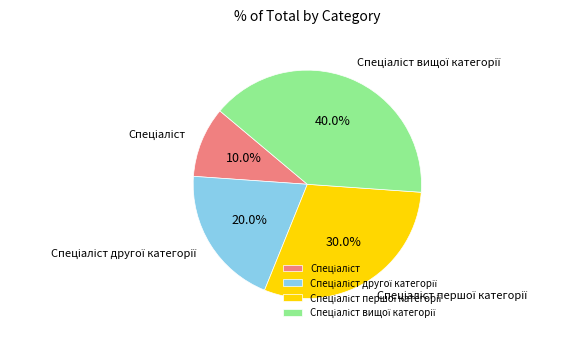

Is there a majority slice in this chart?

No